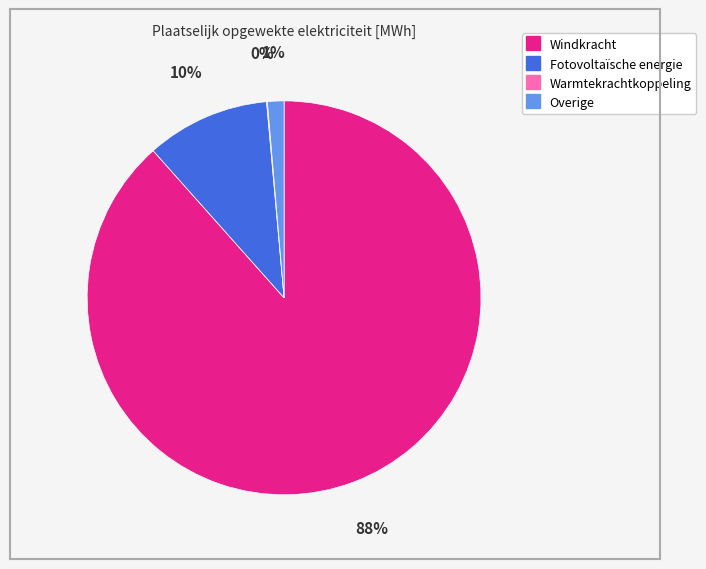

Is Windkracht the majority of the pie?

Yes